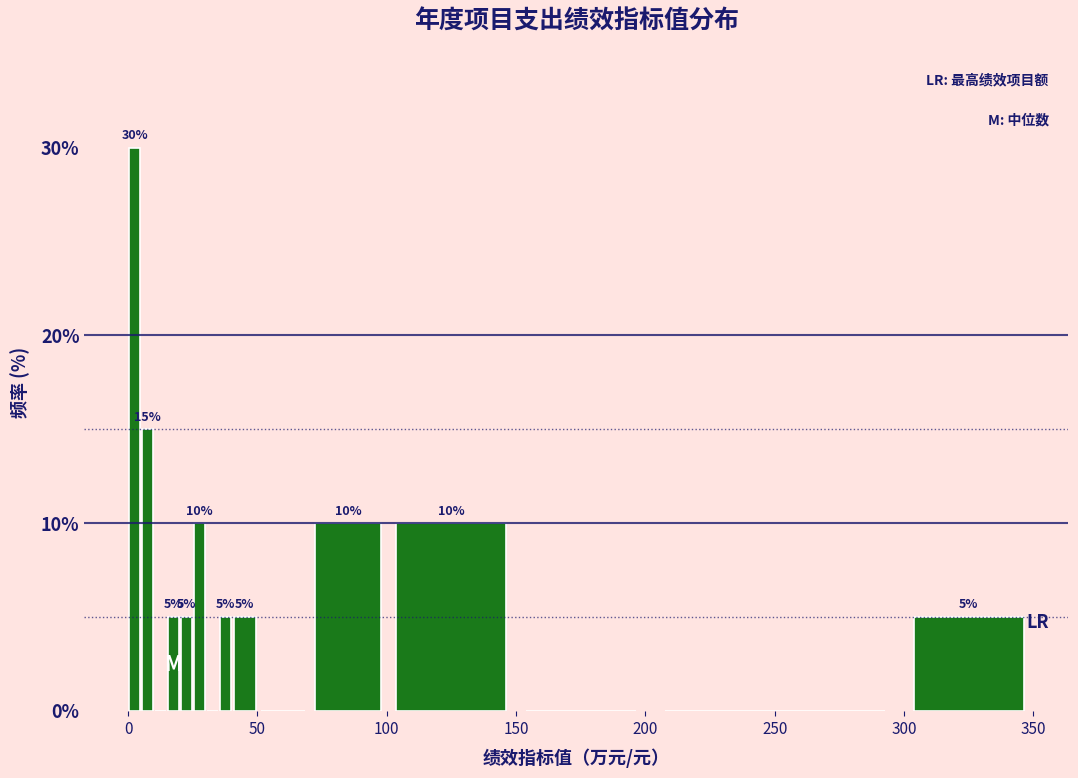

Read against the x-axis, roughly where is the centre of the tallest bar?

5